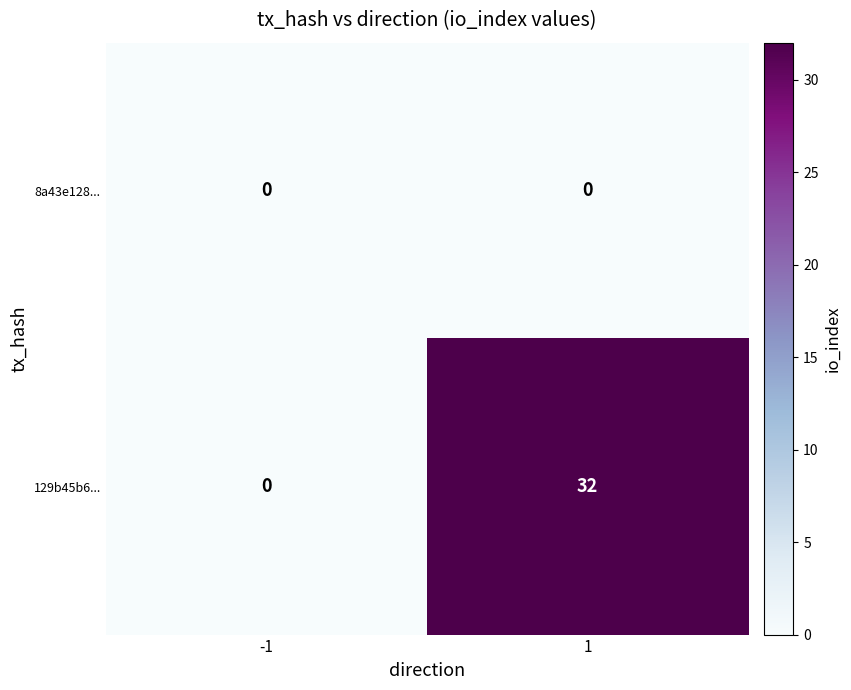

Which series has the largest total across all categories?

129b45b6...